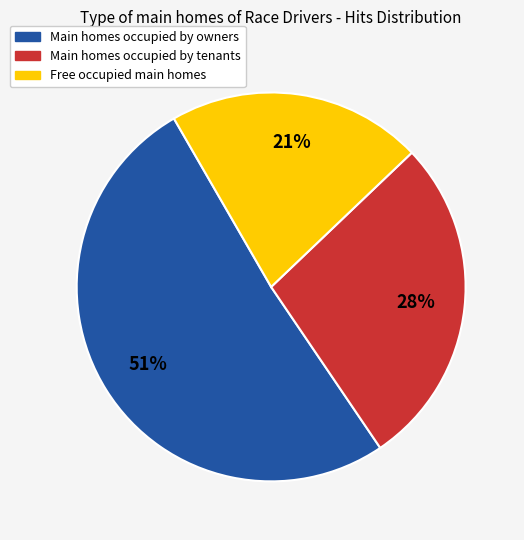

To the nearest percent, what is the average slice percentage?

33%